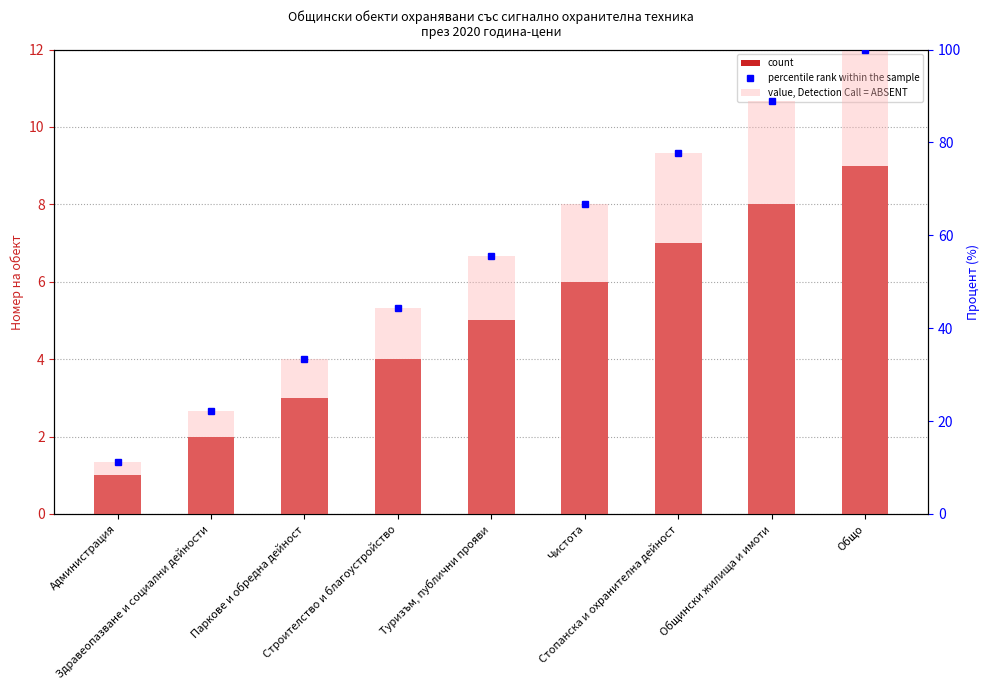

Reading left to right, list all the values displayed in this chart.

count: Администрация=1.0	Здравеопазване и социални дейности=2.0	Паркове и обредна дейност=3.0	Строителство и благоустройство=4.0	Туризъм, публични прояви=5.0	Чистота=6.0	Стопанска и охранителна дейност=7.0	Общински жилища и имоти=8.0	Общо=9.0
percentile rank within the sample: Администрация=11.1	Здравеопазване и социални дейности=22.2	Паркове и обредна дейност=33.3	Строителство и благоустройство=44.4	Туризъм, публични прояви=55.6	Чистота=66.7	Стопанска и охранителна дейност=77.8	Общински жилища и имоти=88.9	Общо=100.0